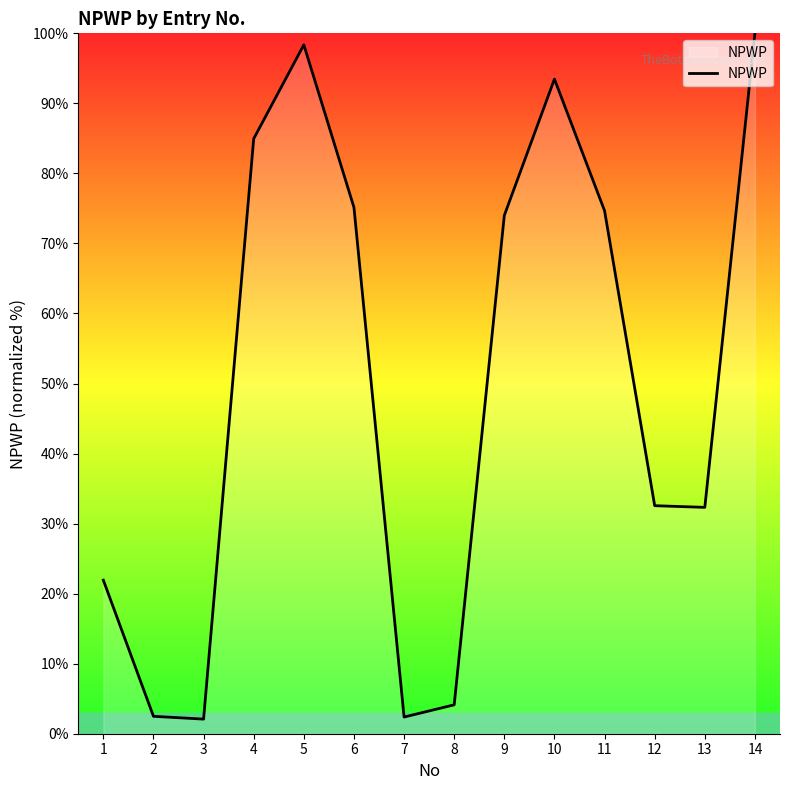

Does the chart have visible grid lines?

No